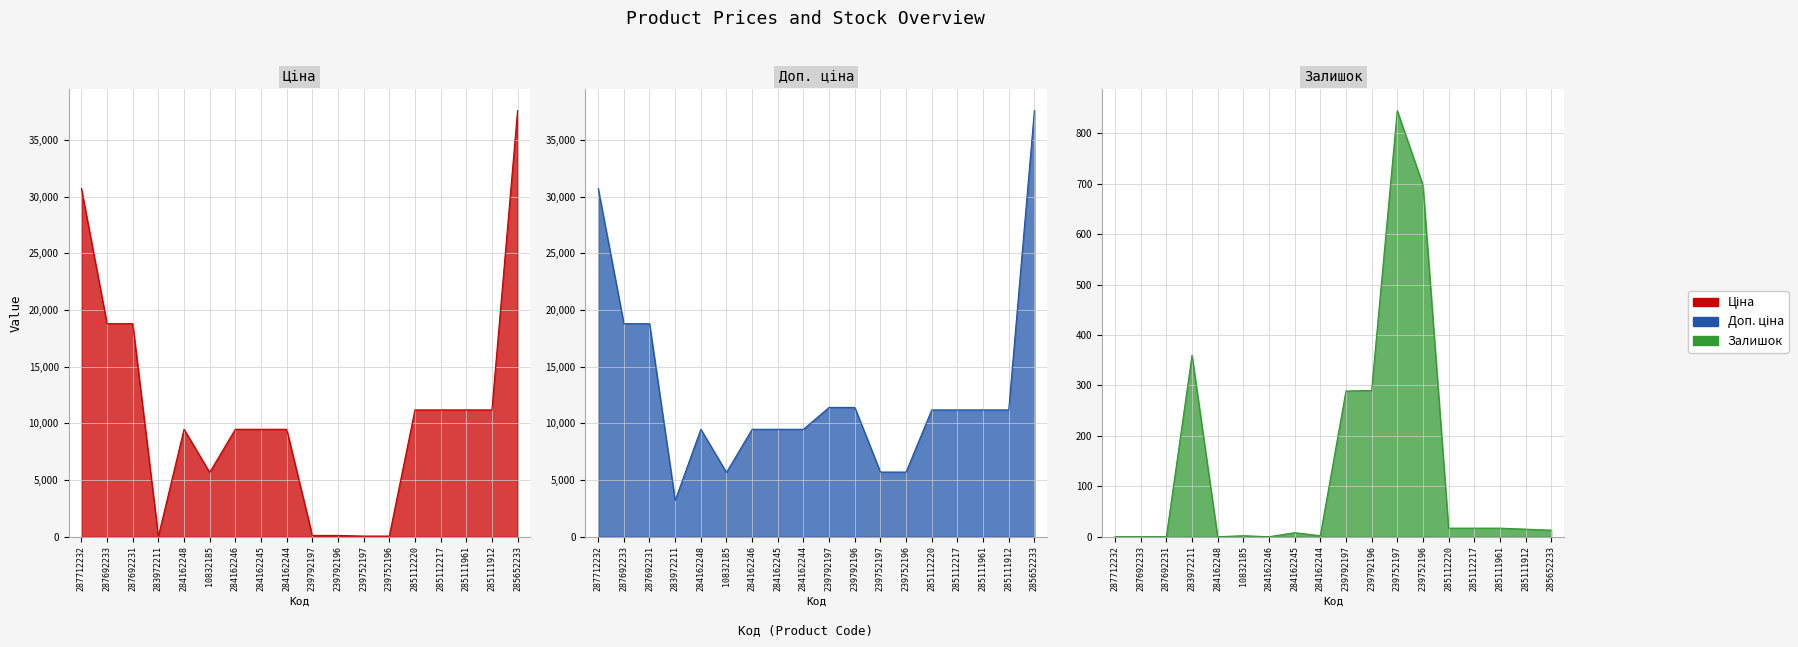

True or false: Ціна has more than 1 interior local peaks.

False